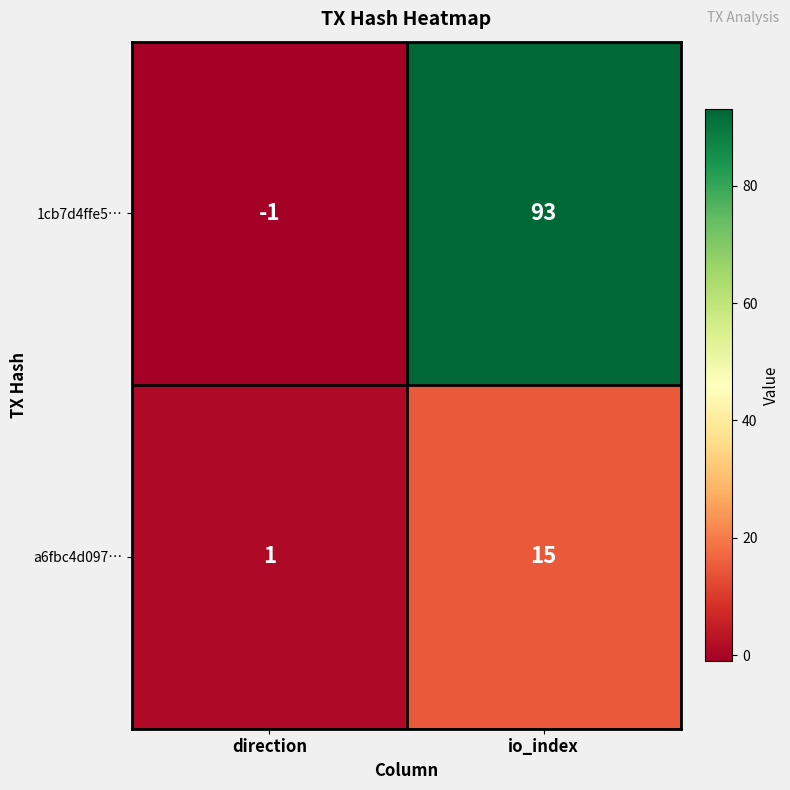

Which series has the largest range (max minus min)?

1cb7d4ffe5…